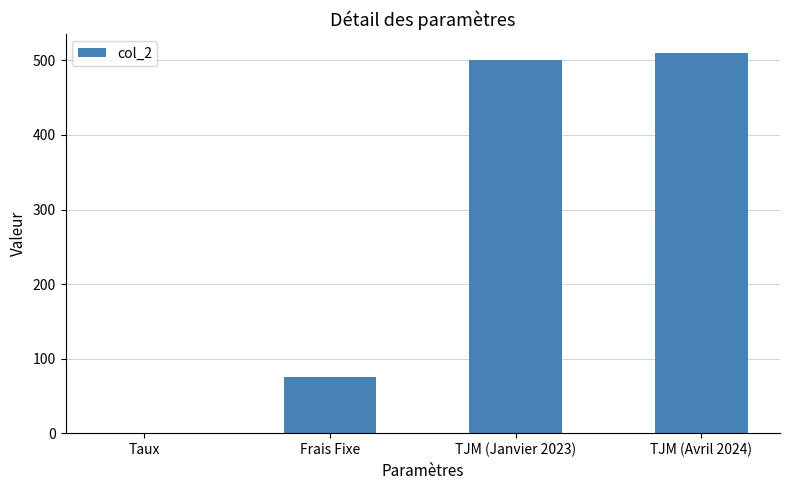

What is the average value?

271.3